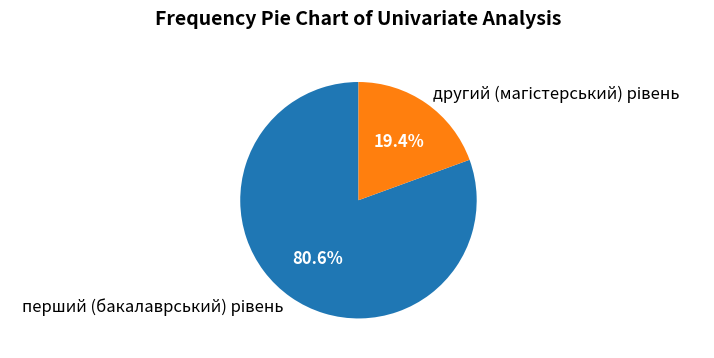

Is there any slice that represents more than half of the pie?

Yes